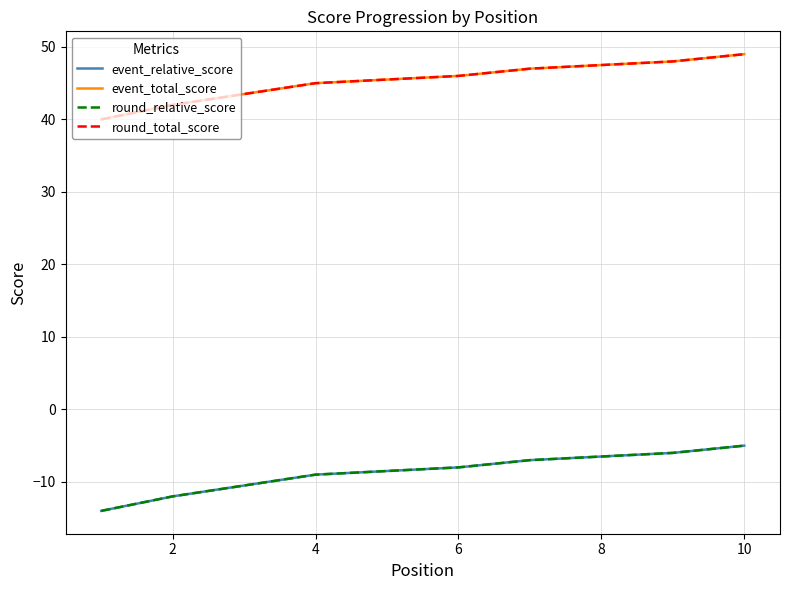

Does the chart have visible grid lines?

Yes